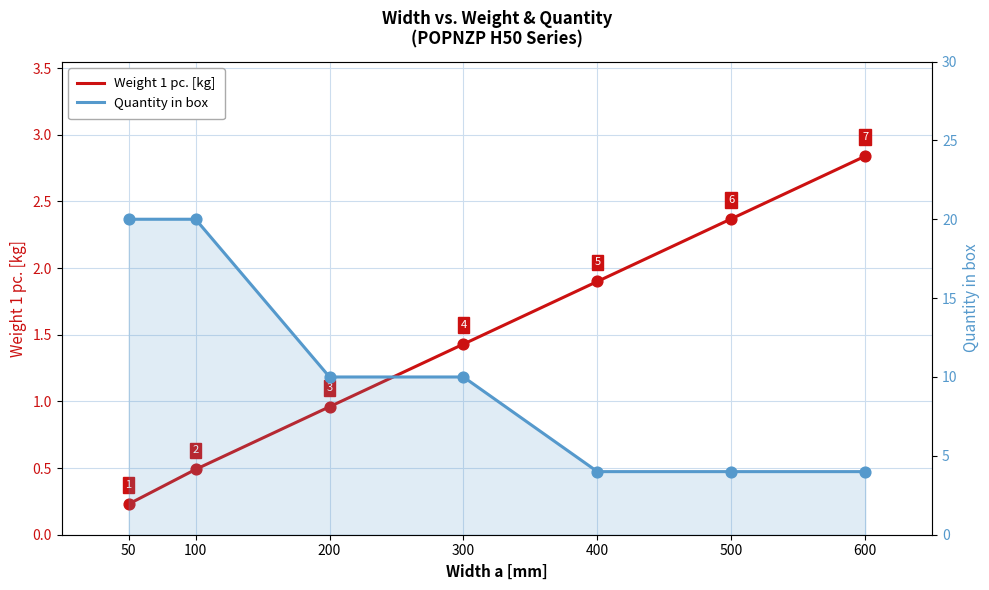

At how many categories does at least one series exceed 6?

4